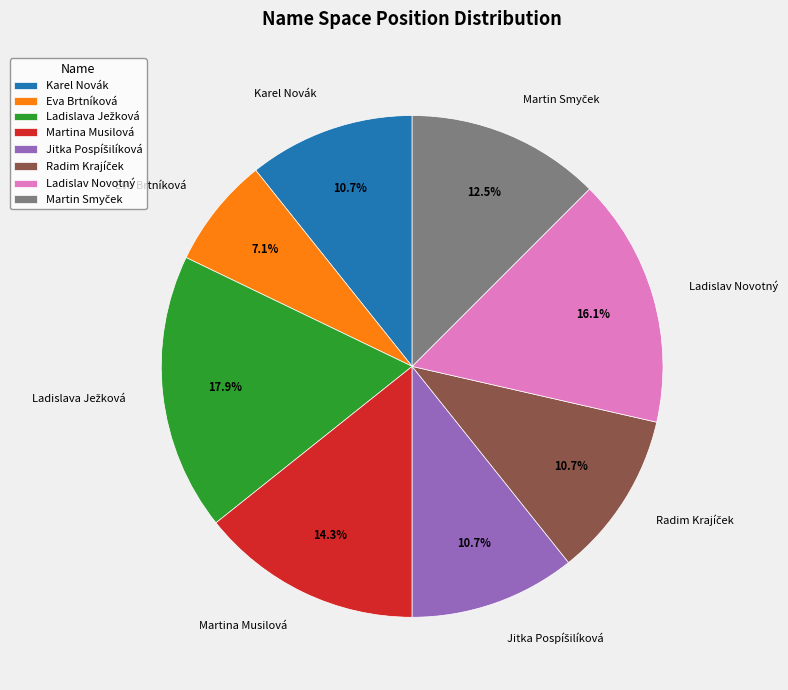

Is there a majority slice in this chart?

No